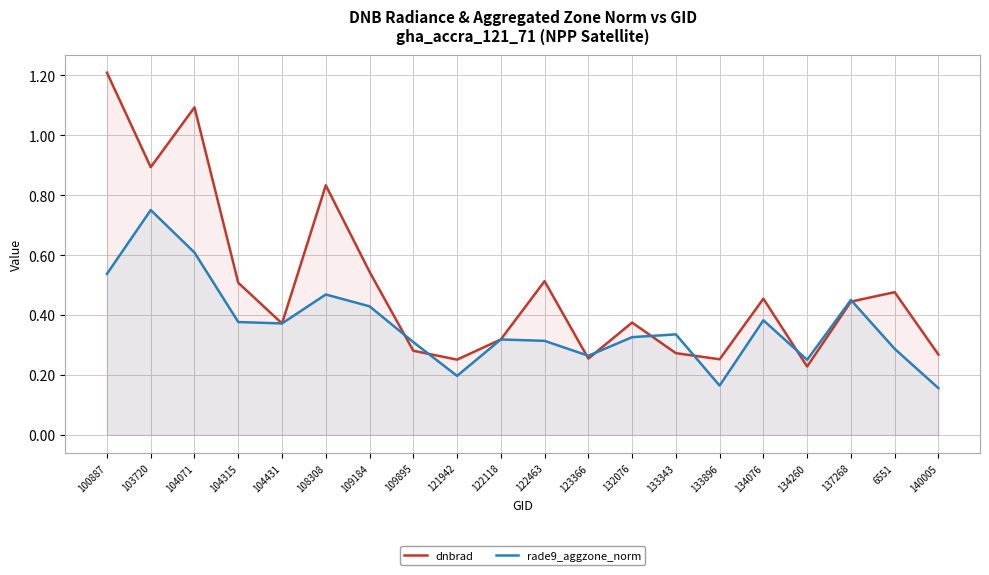

Where is dnbrad nearest to the value 0?

134260